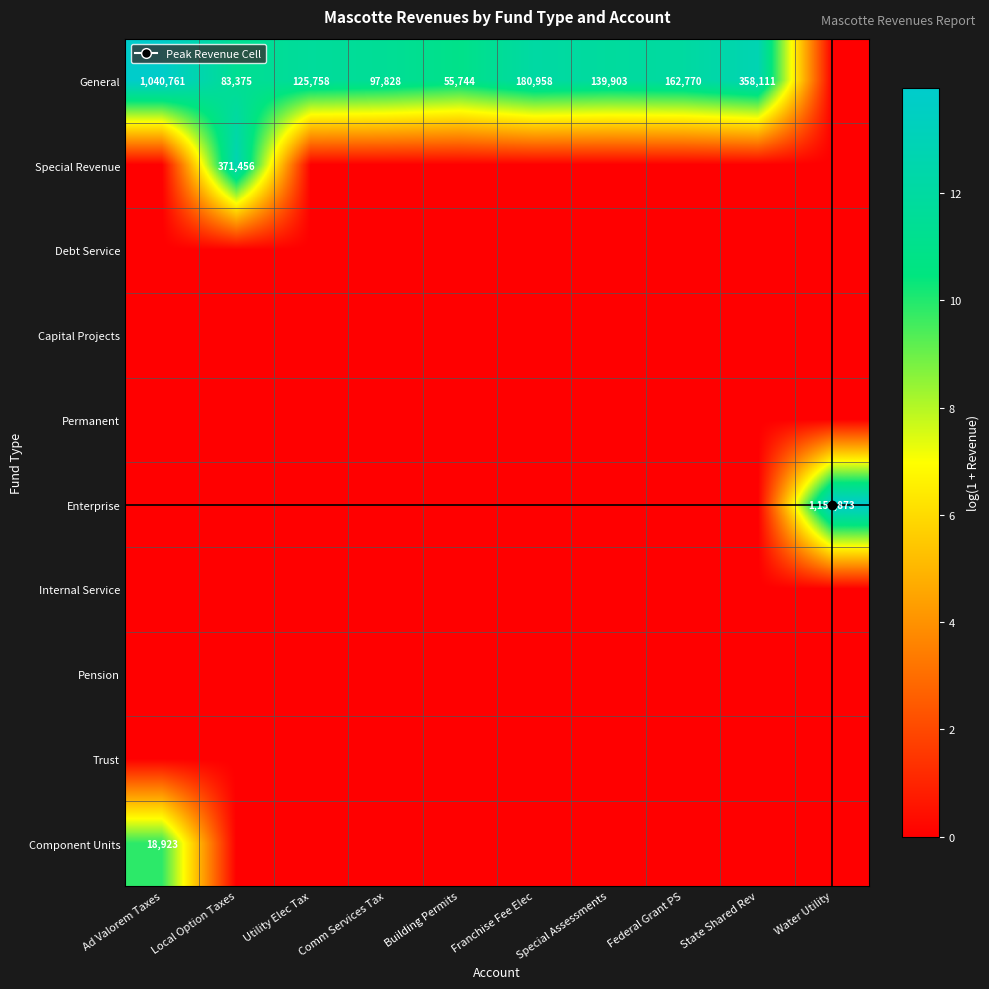

Is the value of General at Federal Grant PS greater than the value of Pension at State Shared Rev?

Yes